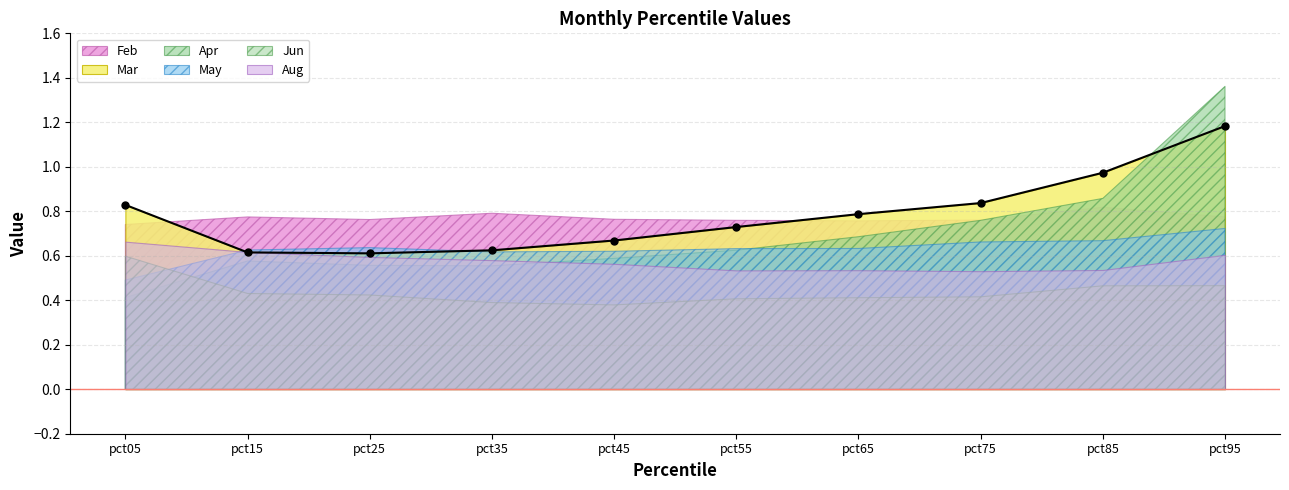

Which has a higher value, pct75 or pct95?

pct95